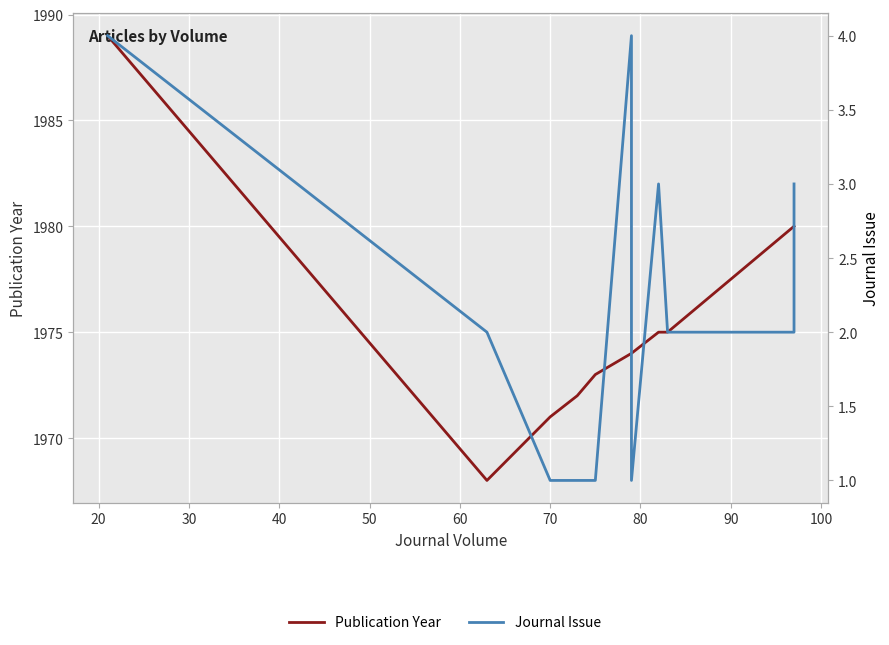

What is the maximum value shown in the chart?

1989